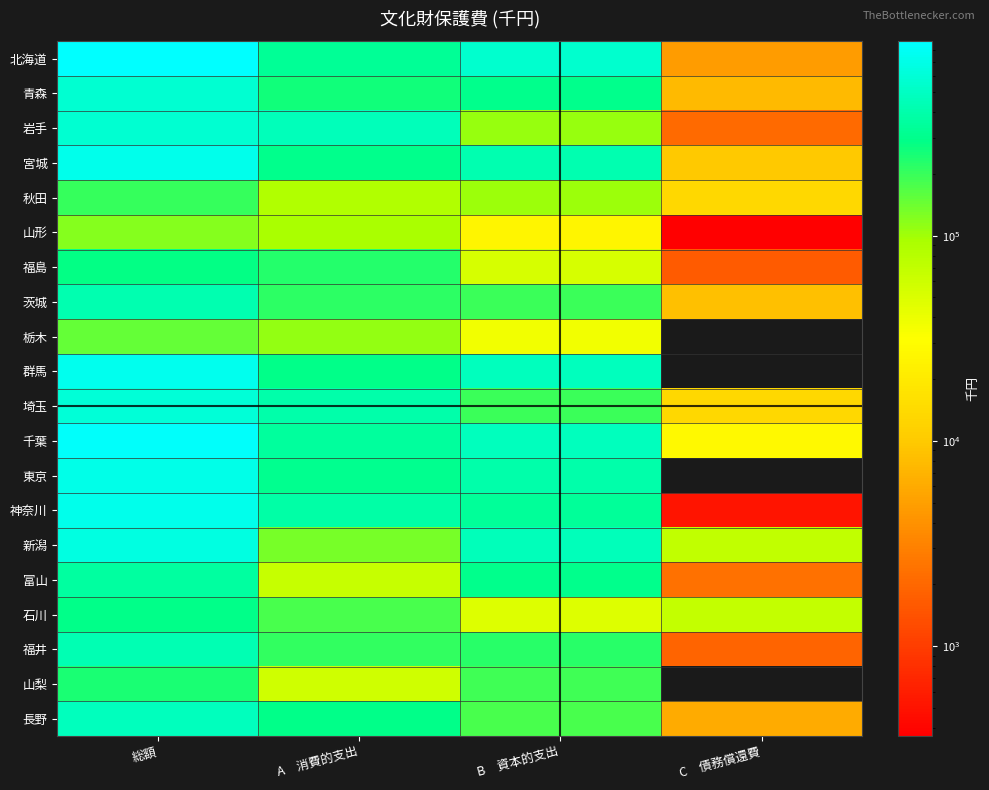

How many data points in 福島 are above 227643?

1